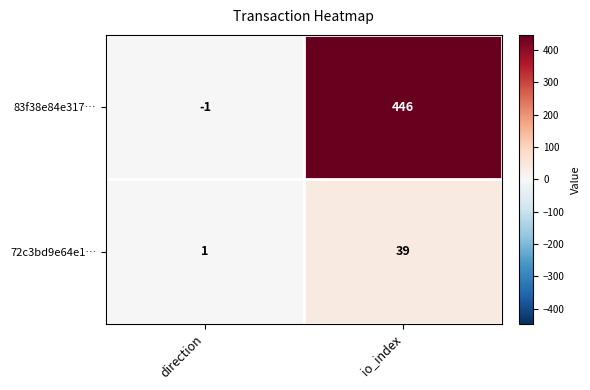

What is the sum of all 72c3bd9e64e1… values?

40